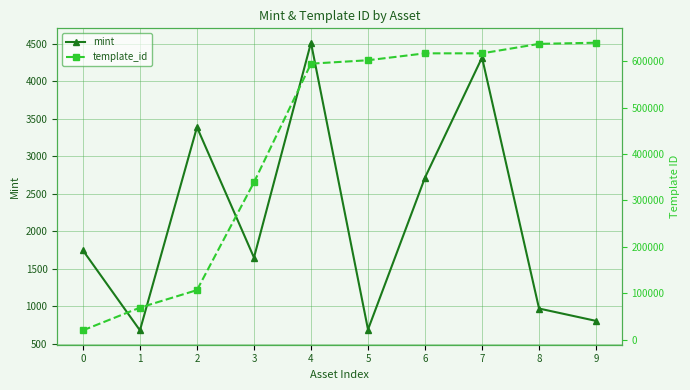

What is the smallest value displayed?

678